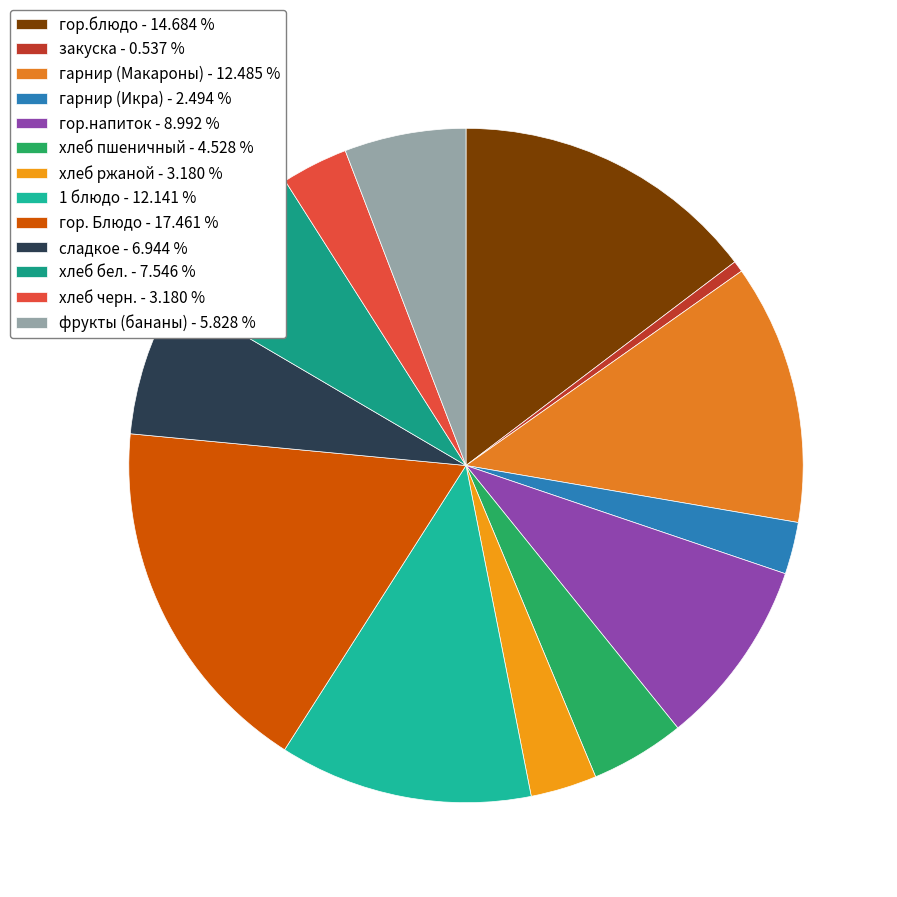

The гор. Блюдо slice represents 9% of the pie. True or false?

False